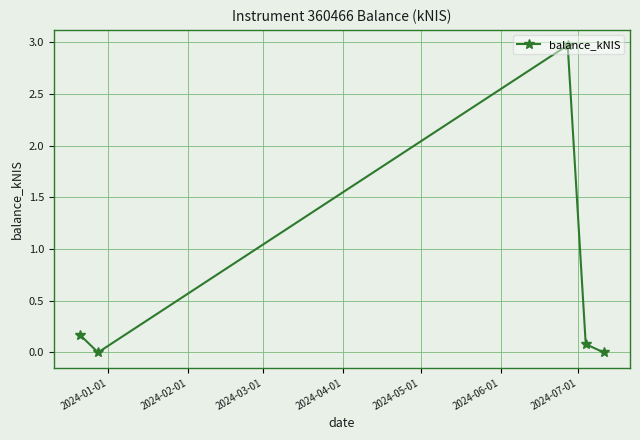

What is the value of the 3rd point from the left?

3.0